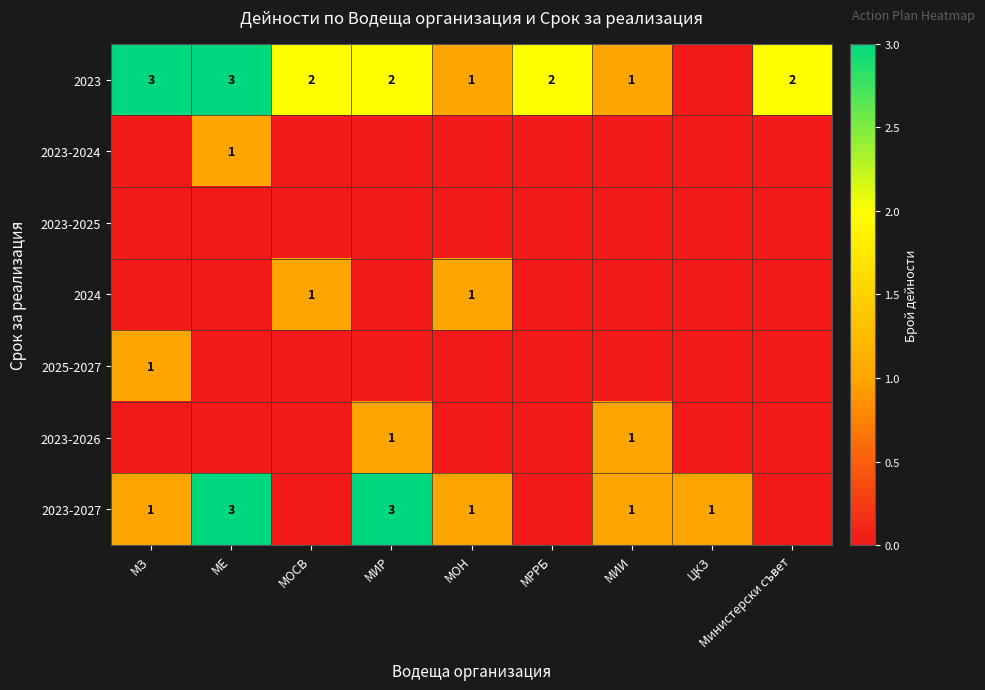

What is the difference between the highest and lowest values at МИР?

3